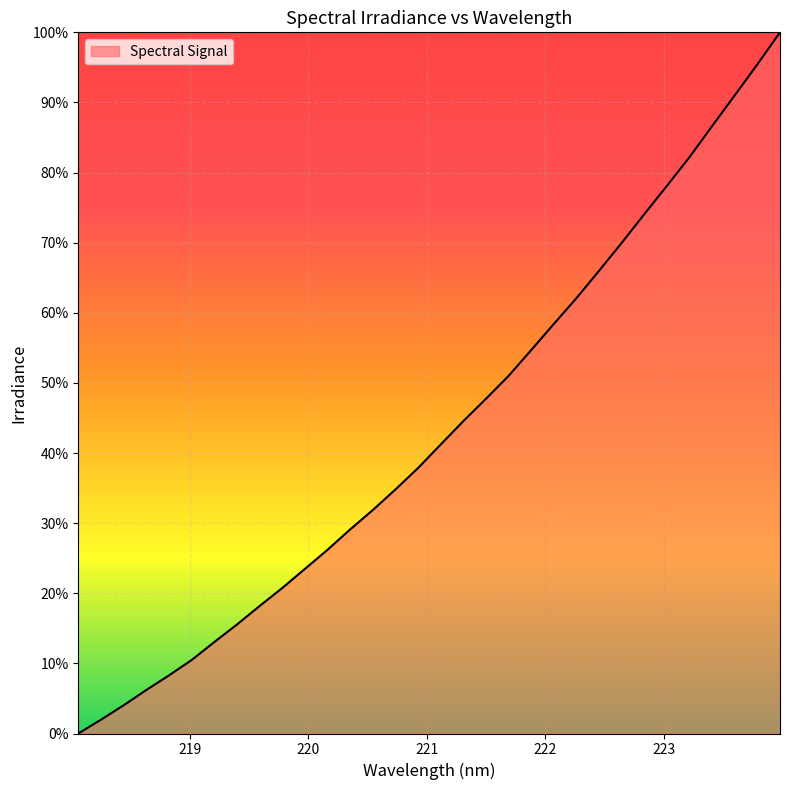

Reading right to left, extract all data points from this chart.

100.0	95.4	91.0	86.6	82.2	78.1	74.1	70.0	66.0	62.1	58.4	54.7	51.0	47.7	44.6	41.2	37.9	34.8	31.9	29.1	26.2	23.5	20.7	18.2	15.5	13.0	10.5	8.3	6.2	4.0	2.0	0.0